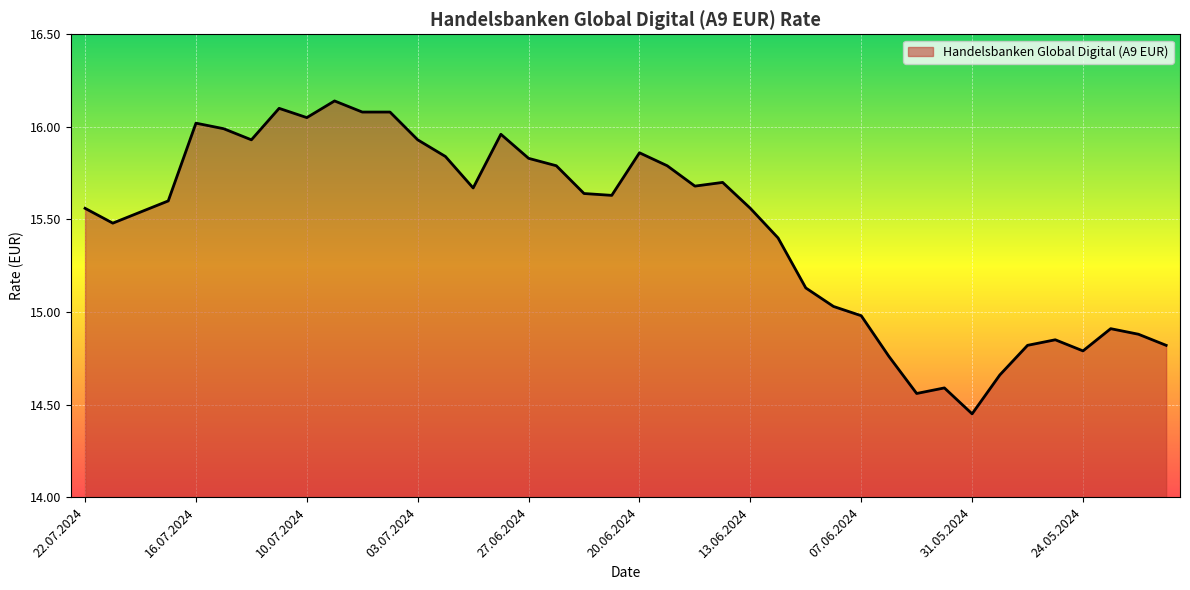

What is the difference between the maximum and minimum values?

1.7